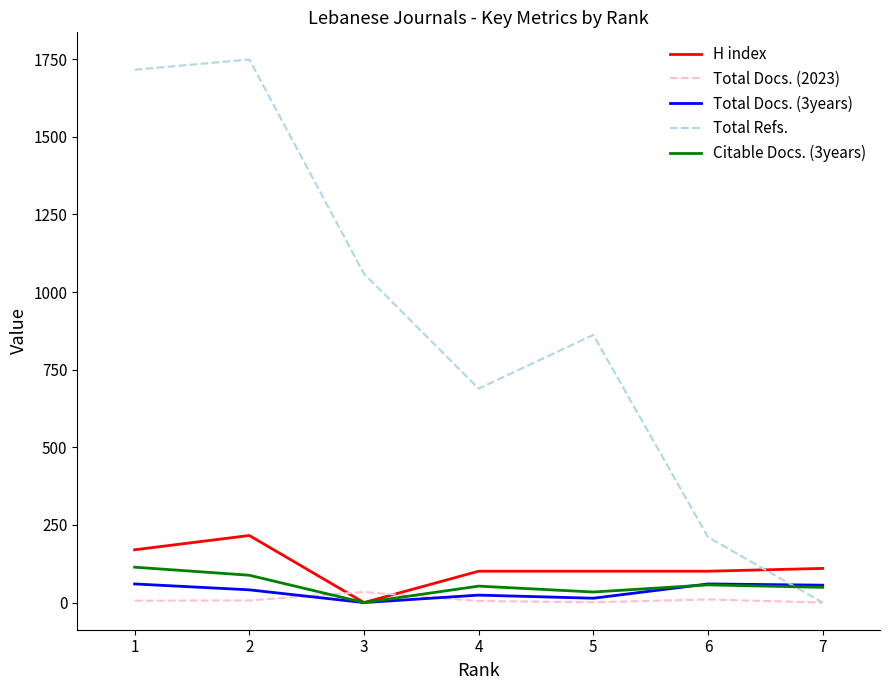

How many interior local valleys does the Citable Docs. (3years) series have?

2